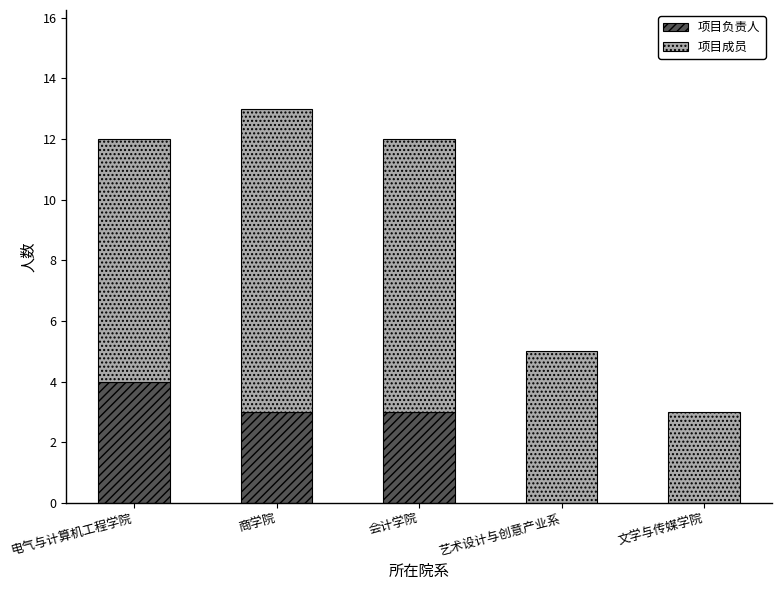

Count the number of data series in this chart.

2